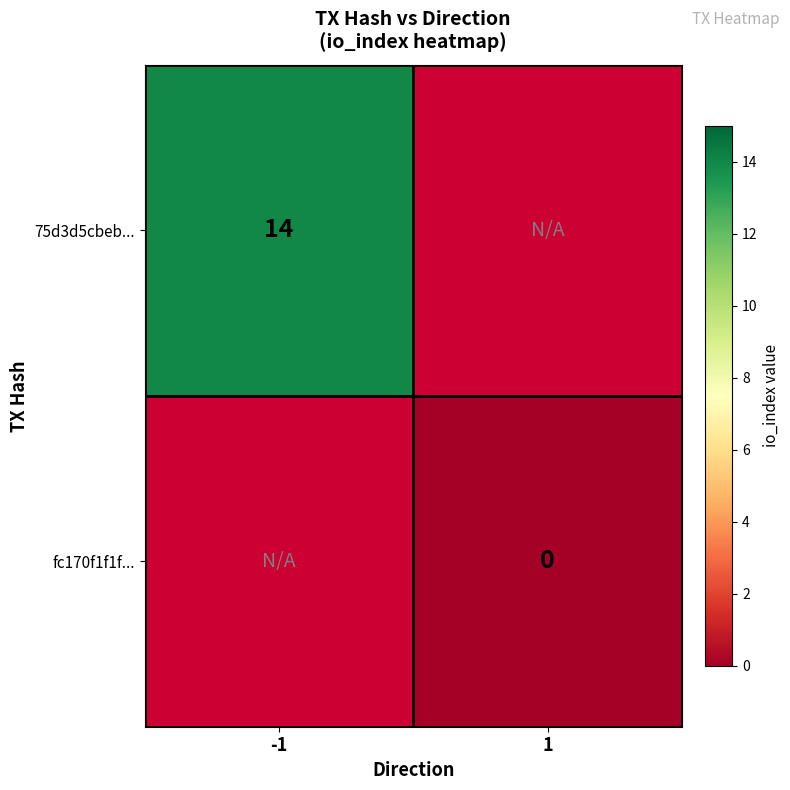

The 75d3d5cbeb... series shows 19 at -1. True or false?

False